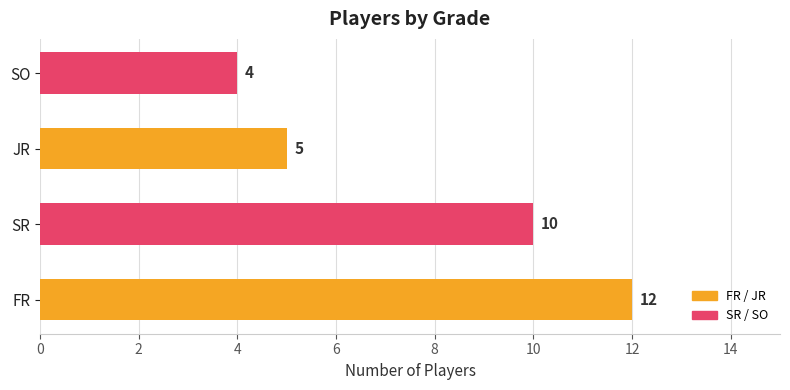

Is it true that the value at FR is 12?

True